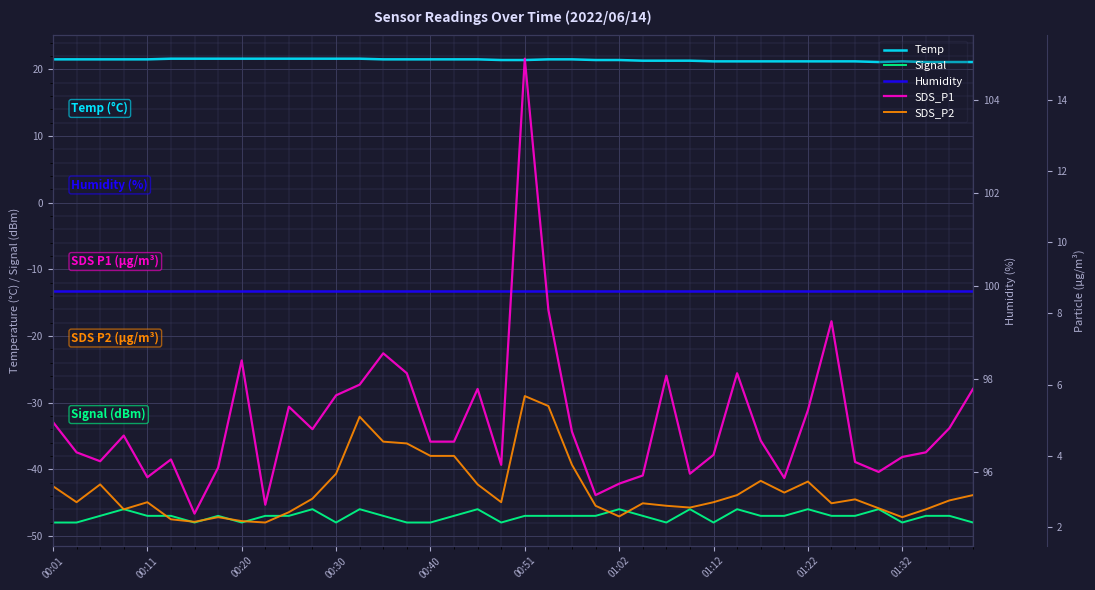

True or false: Temp and Signal cross at least once.

False